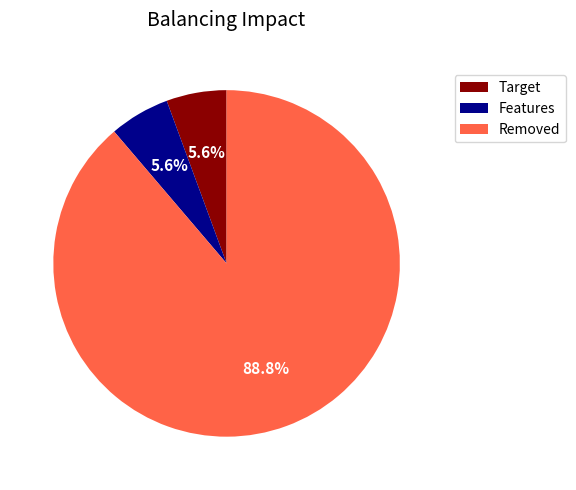

Is there a majority slice in this chart?

Yes